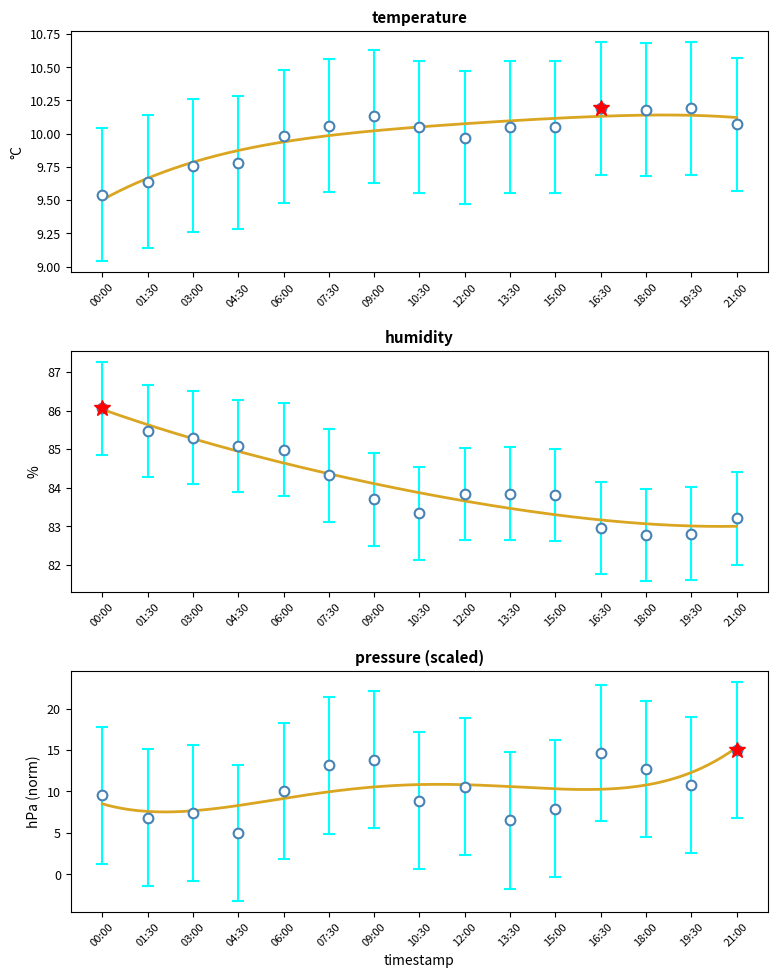

In pressure_norm, how many points are higher than both neighbors (excluding endpoints)?

4